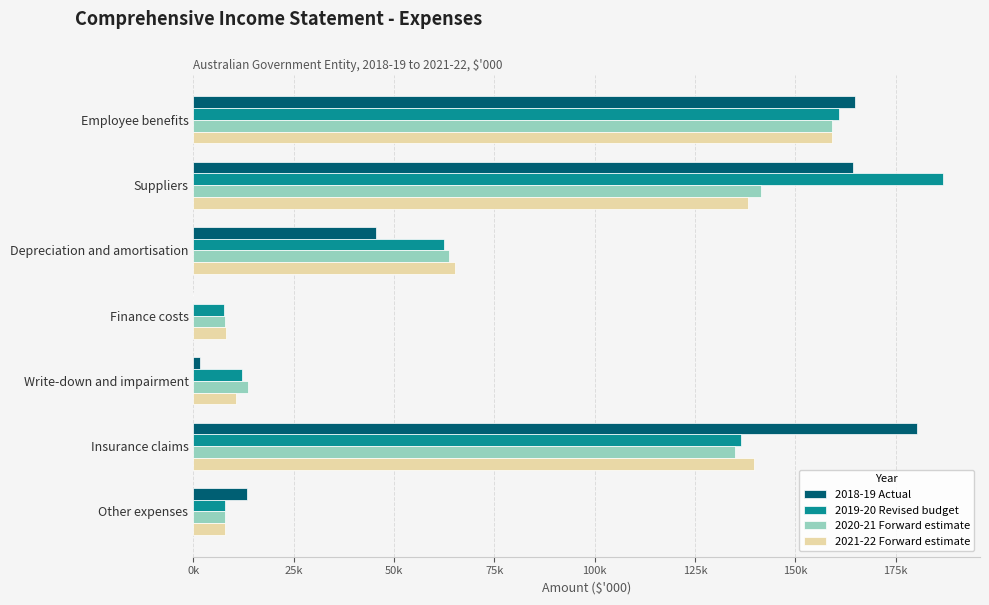

What is the sum of all 2021-22 Forward estimate values?

528692